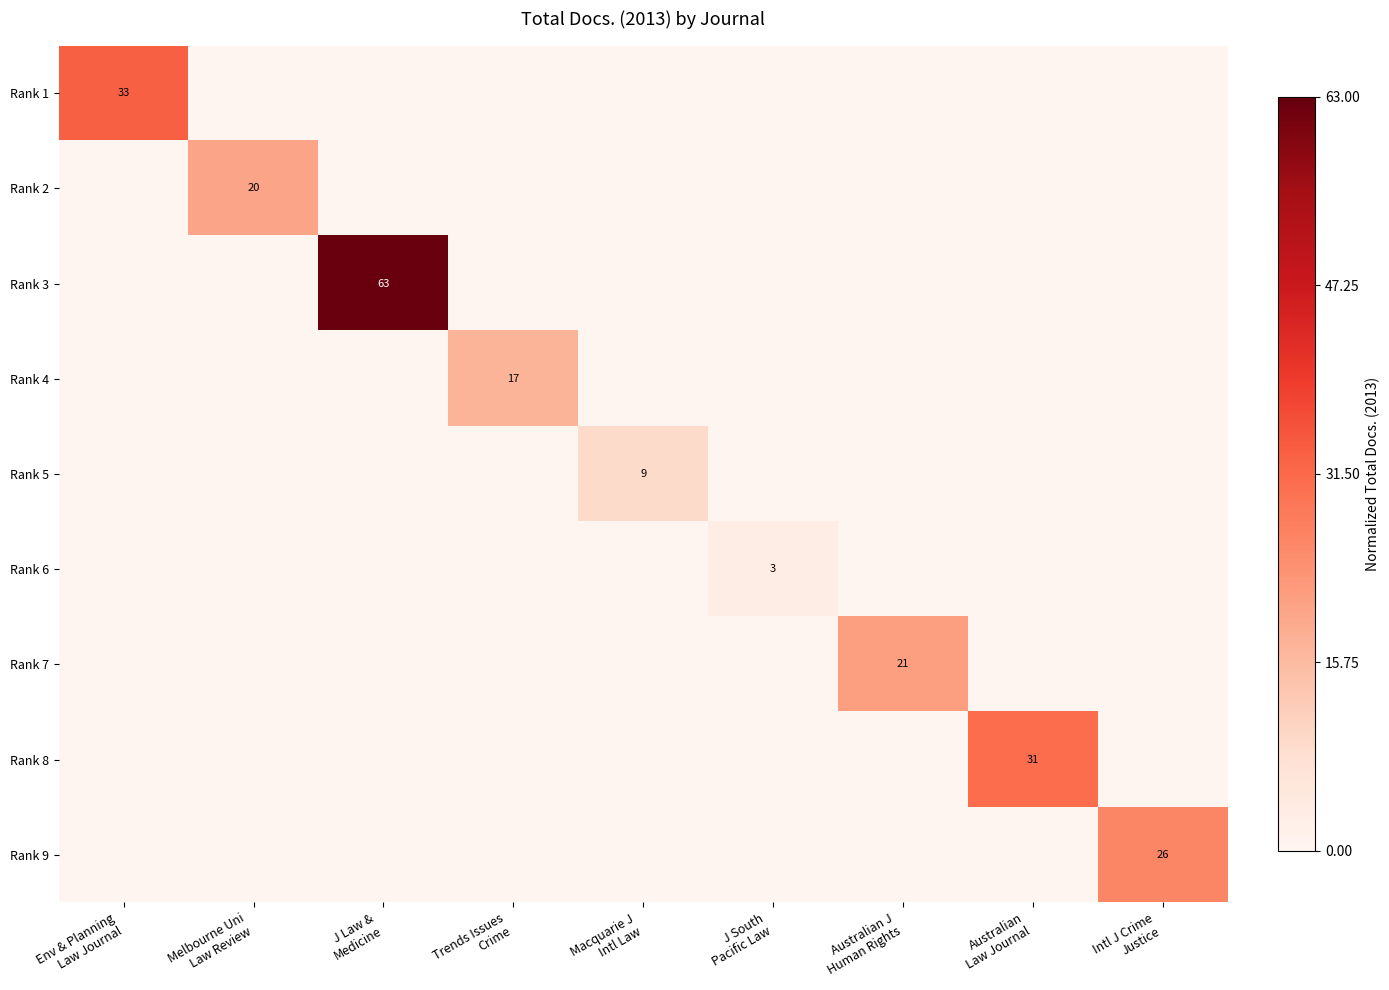

True or false: Rank 8 has a value of 0.0 at J Law & Medicine.

True